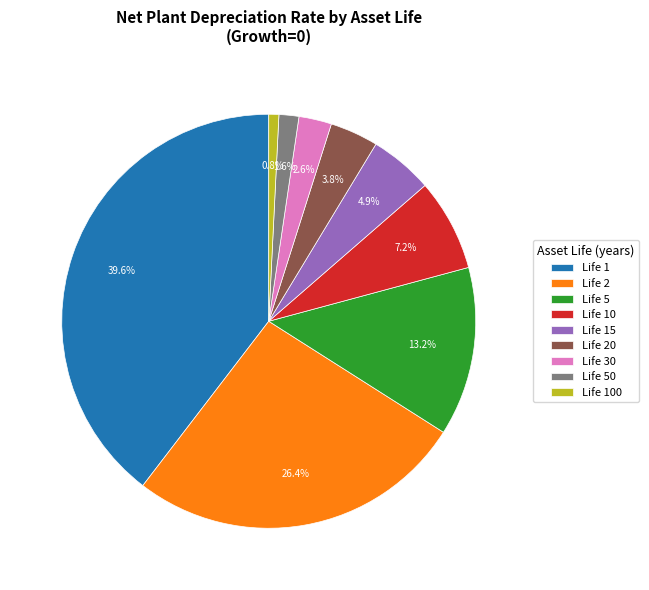

To the nearest percent, what is the difference between the largest and smallest slice percentages?

39%